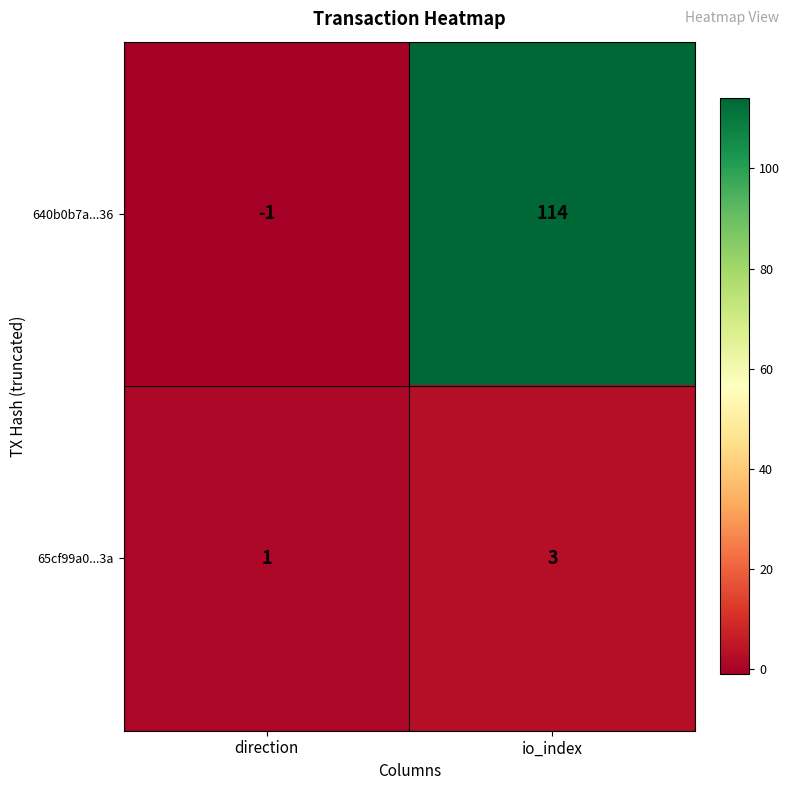

What is the spread (max minus min) of values at direction?

2